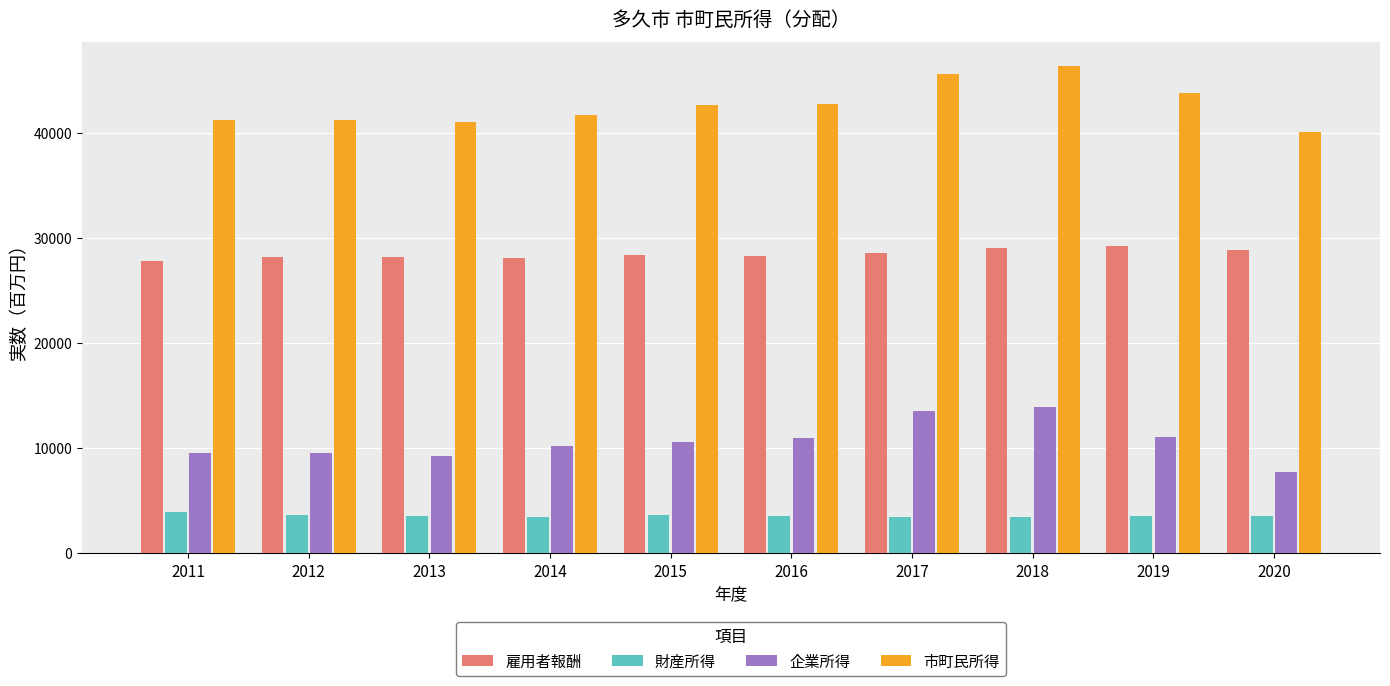

Which series has the largest total across all categories?

市町民所得